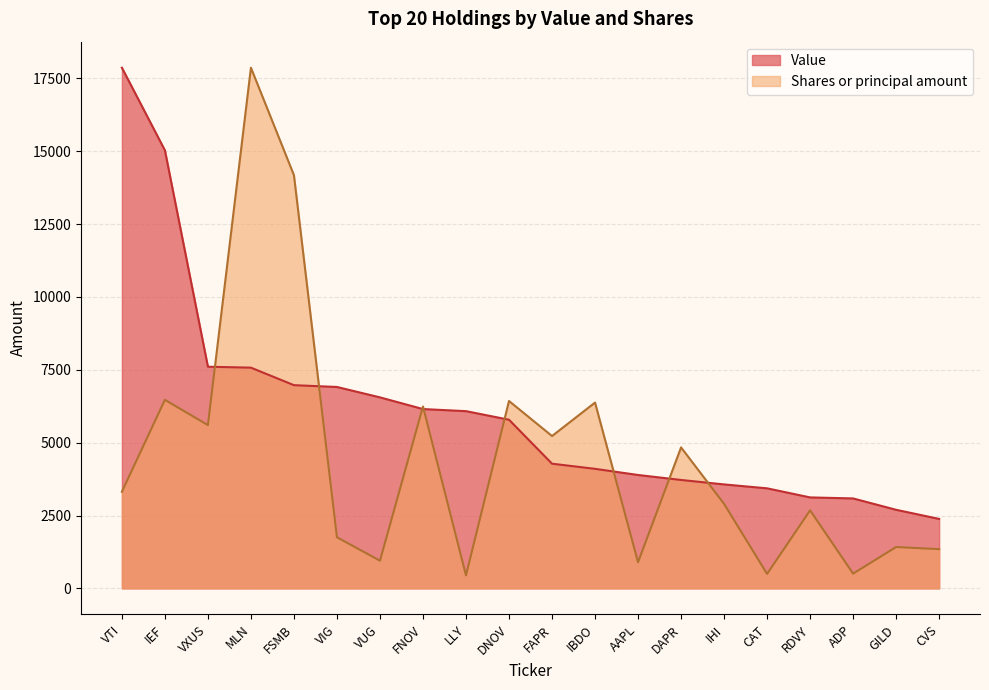

Where is the first local maximum for Shares or principal amount?

IEF